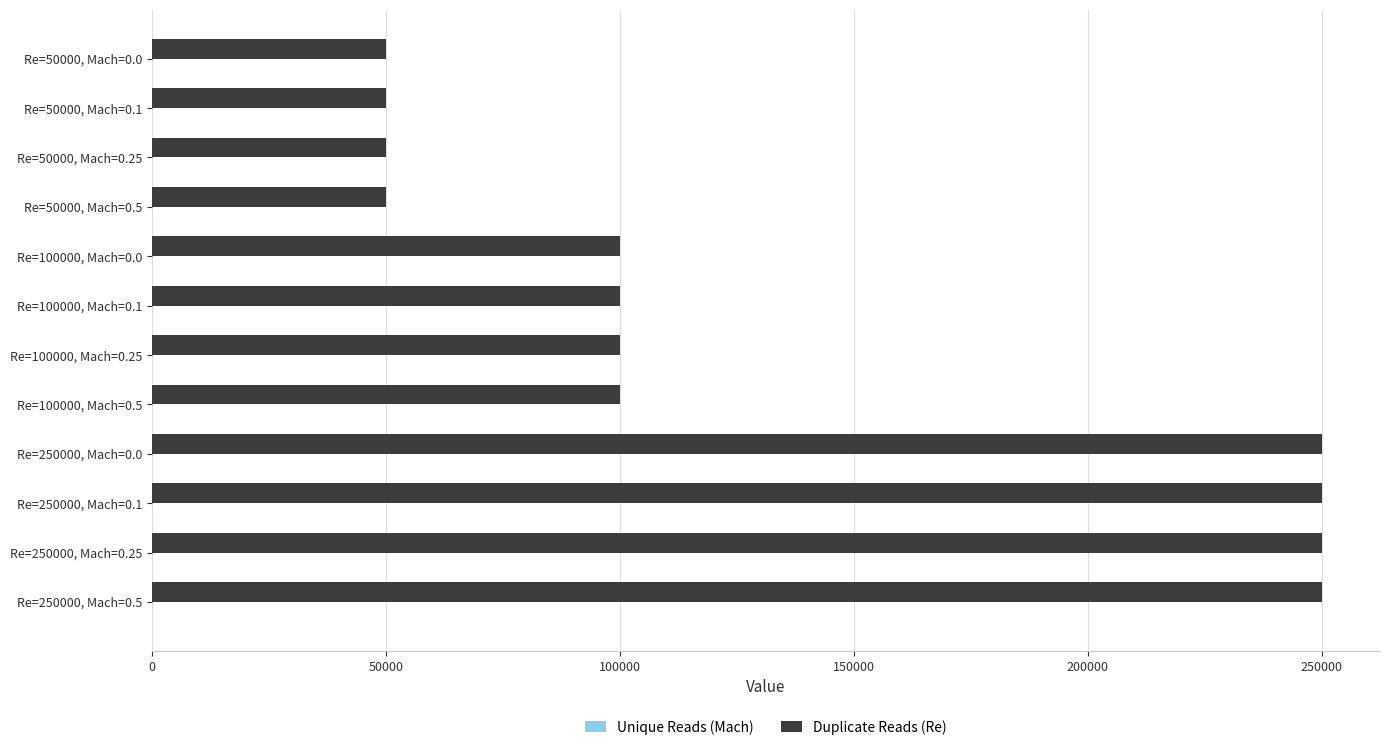

Between Re=100000, Mach=0.0 and Re=250000, Mach=0.0, which series saw the biggest shift?

Duplicate Reads (Re)